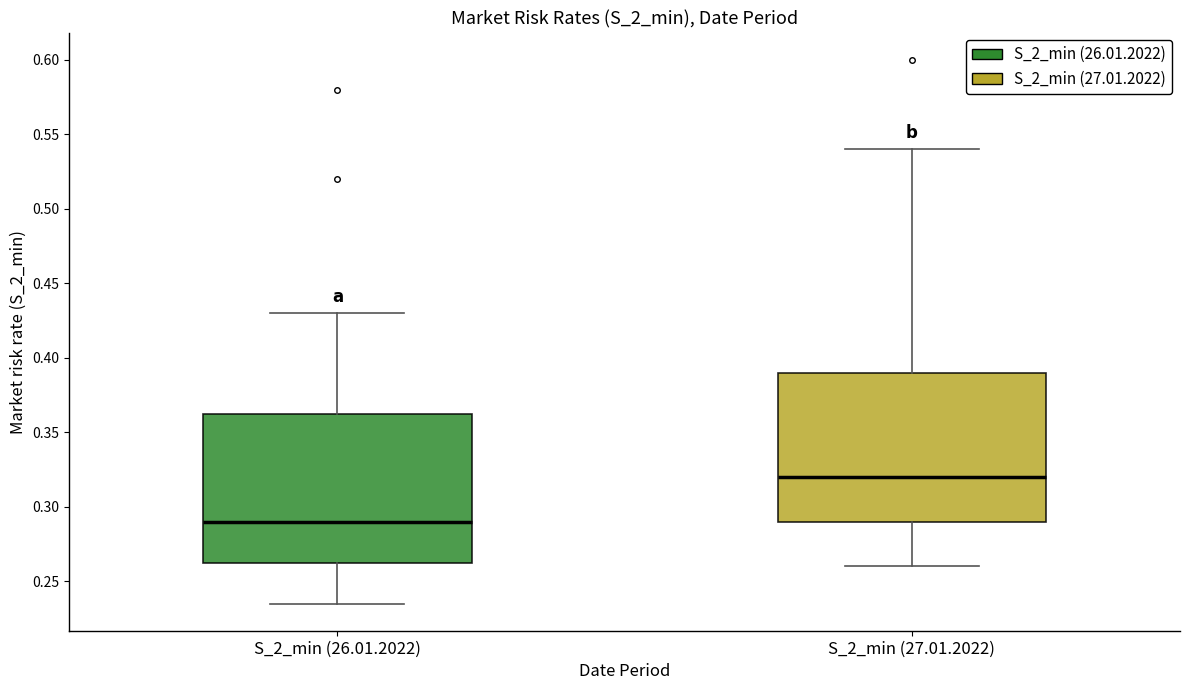

Reading left to right, transcribe this box plot: for each box, give where its median line is, the range the box spans, and where its two whiskers end, as read against the y-axis. The values are not printed on the chart, so give them approximately, as read against the axis.

S_2_min (26.01.2022): median 0.290, box 0.265 to 0.365, whiskers 0.235 to 0.430
S_2_min (27.01.2022): median 0.320, box 0.290 to 0.390, whiskers 0.260 to 0.540